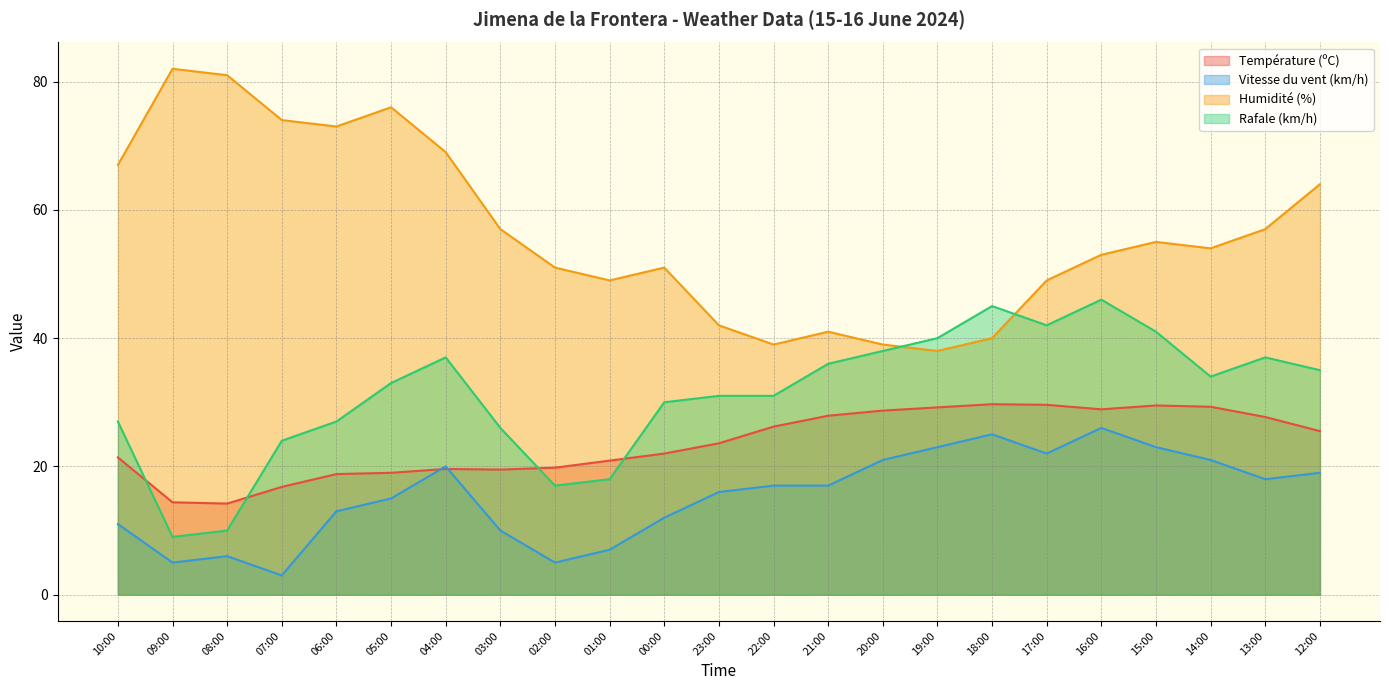

At which label does Rafale (km/h) reach its peak?

16:00